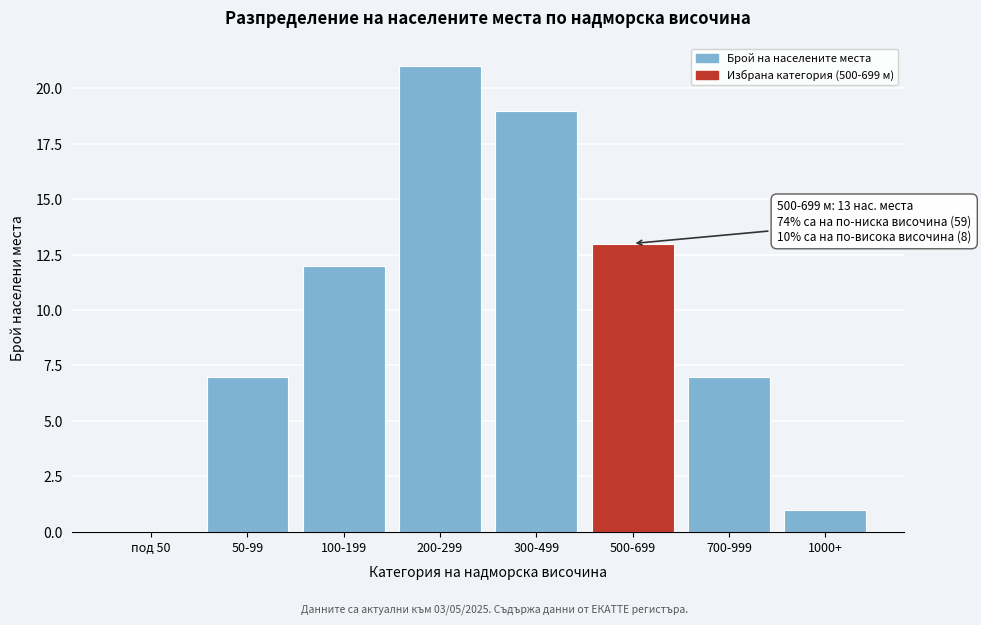

Reading left to right, what are all the values shown in this chart?

под 50=0	50-99=7	100-199=12	200-299=21	300-499=19	500-699=13	700-999=7	1000+=1